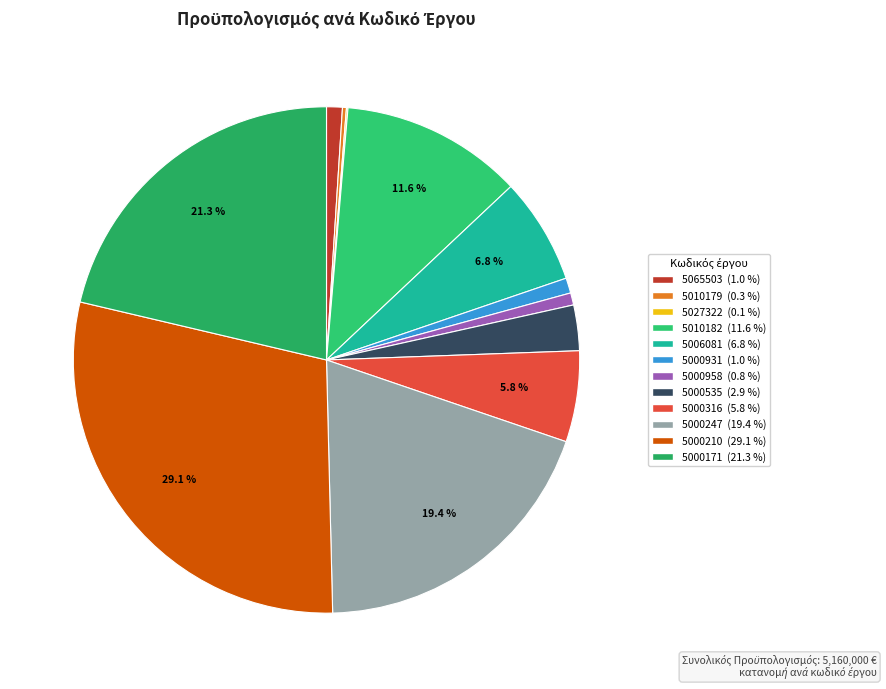

To the nearest percent, what percentage of the pie is 5000535?

3%